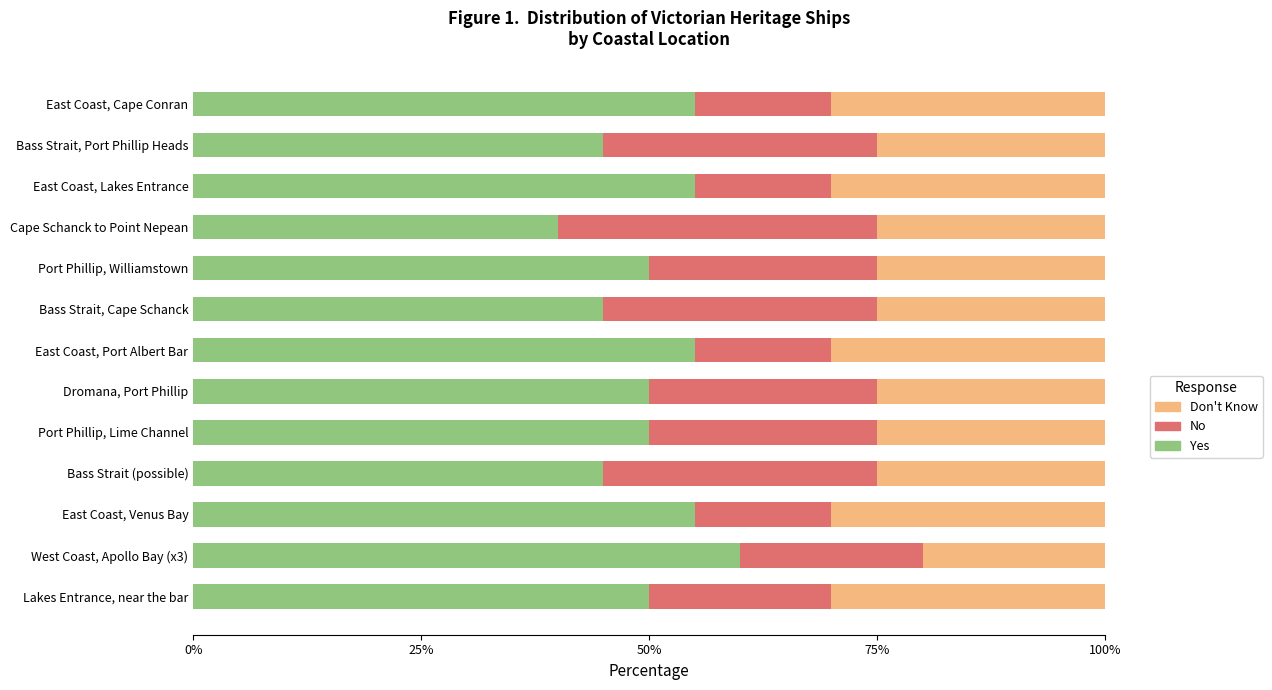

Which category has the lowest value in the Yes series?

Cape Schanck to Point Nepean